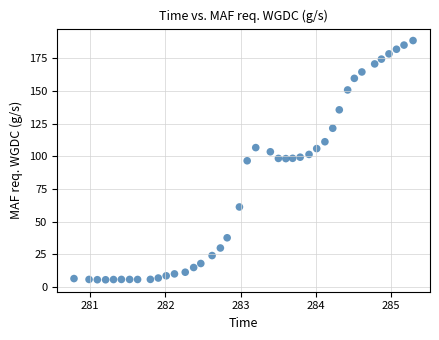

What is the range of X values (max minus min)?

4.5